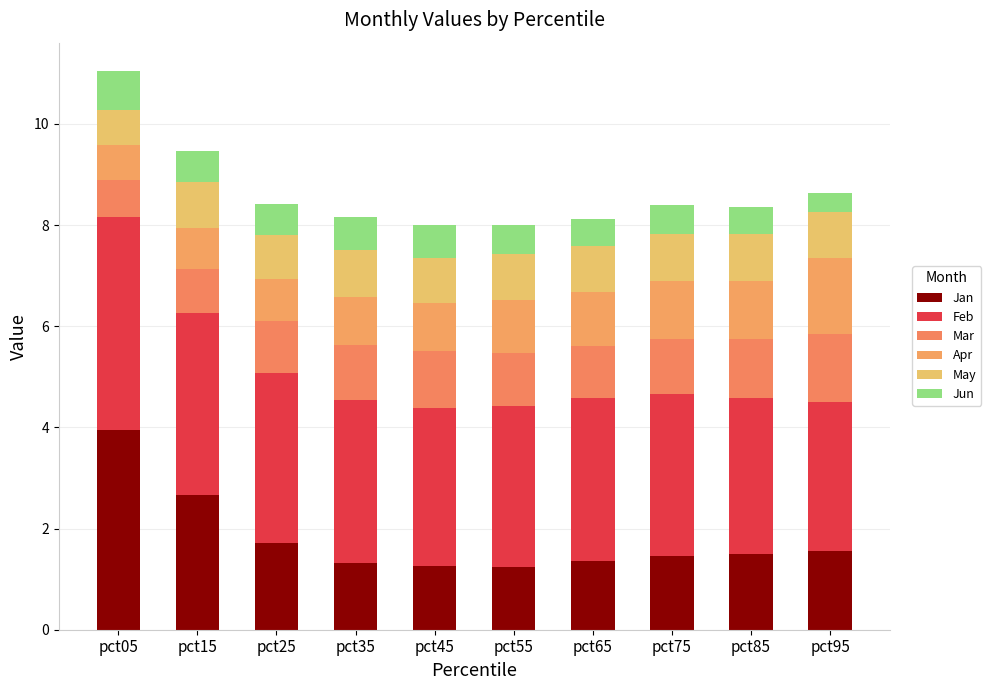

Does the chart contain stacked bars?

Yes